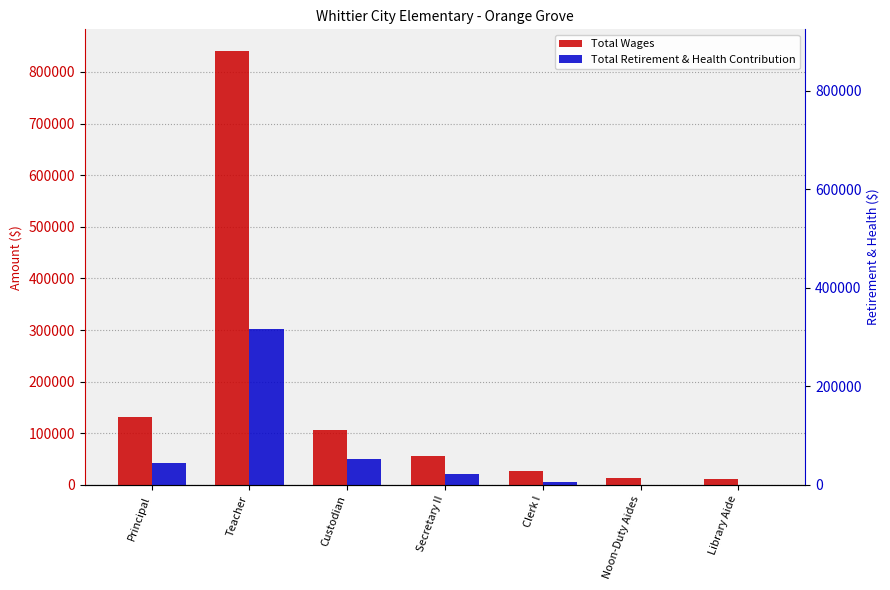

Reading left to right, what are all the values shown in this chart?

Total Wages: Principal=130956	Teacher=840349	Custodian=106656	Secretary II=56423	Clerk I=26671	Noon-Duty Aides=12611	Library Aide=11526
Total Retirement & Health Contribution: Principal=42530	Teacher=301666	Custodian=50622	Secretary II=21887	Clerk I=4888	Noon-Duty Aides=881	Library Aide=0